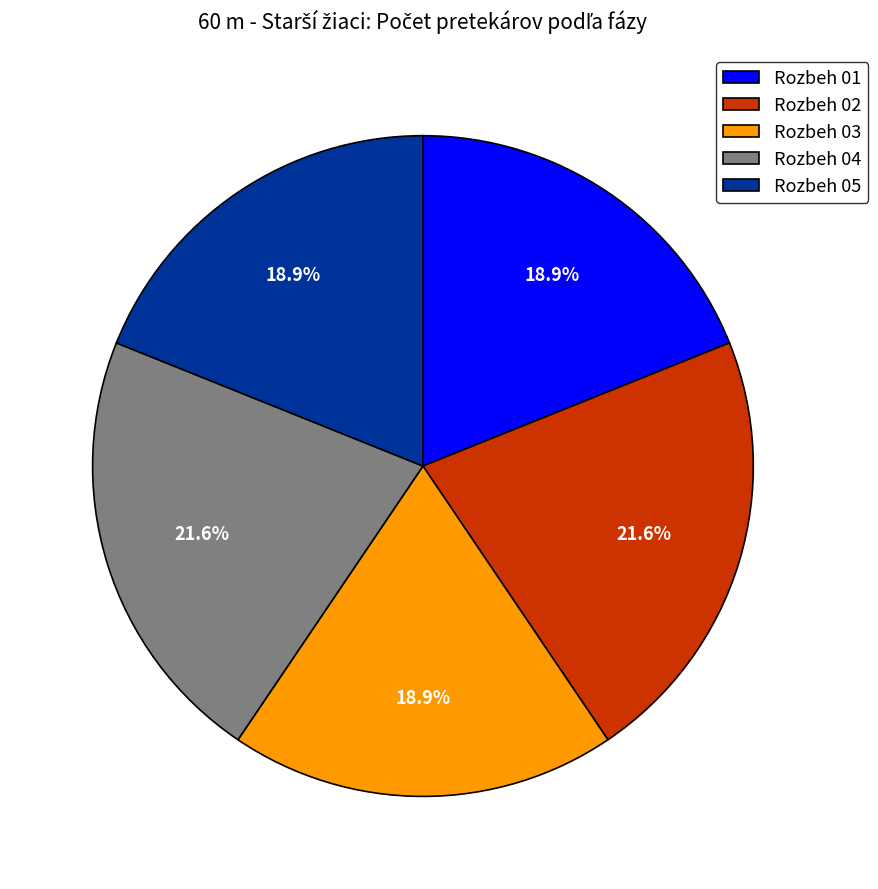

To the nearest percent, what is the combined percentage of Rozbeh 01 and Rozbeh 03?

38%